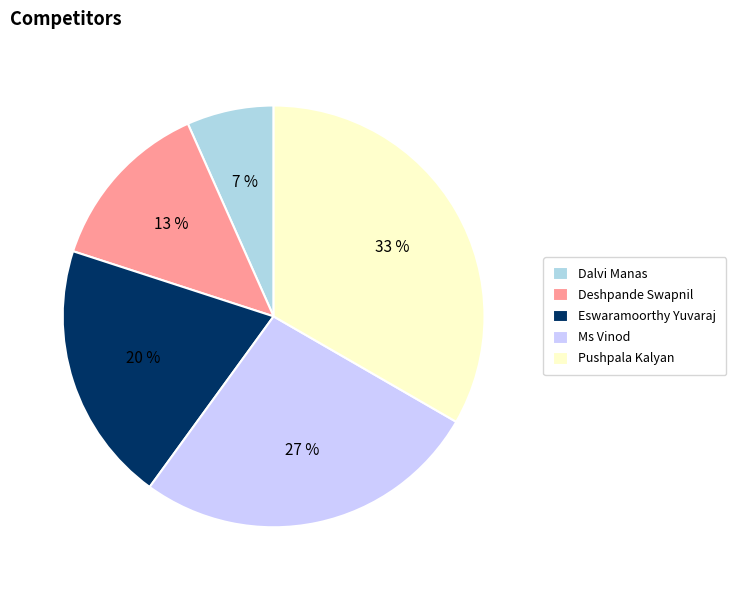

Is there a majority slice in this chart?

No